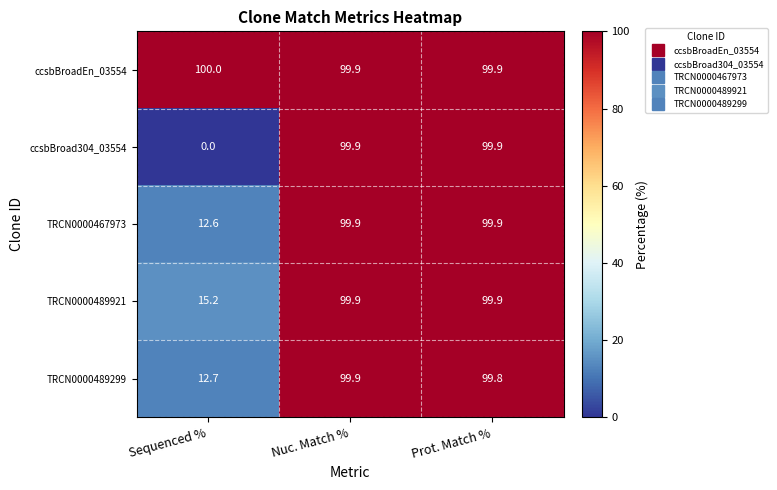

At which category is the sum across all series the highest?

Nuc. Match %